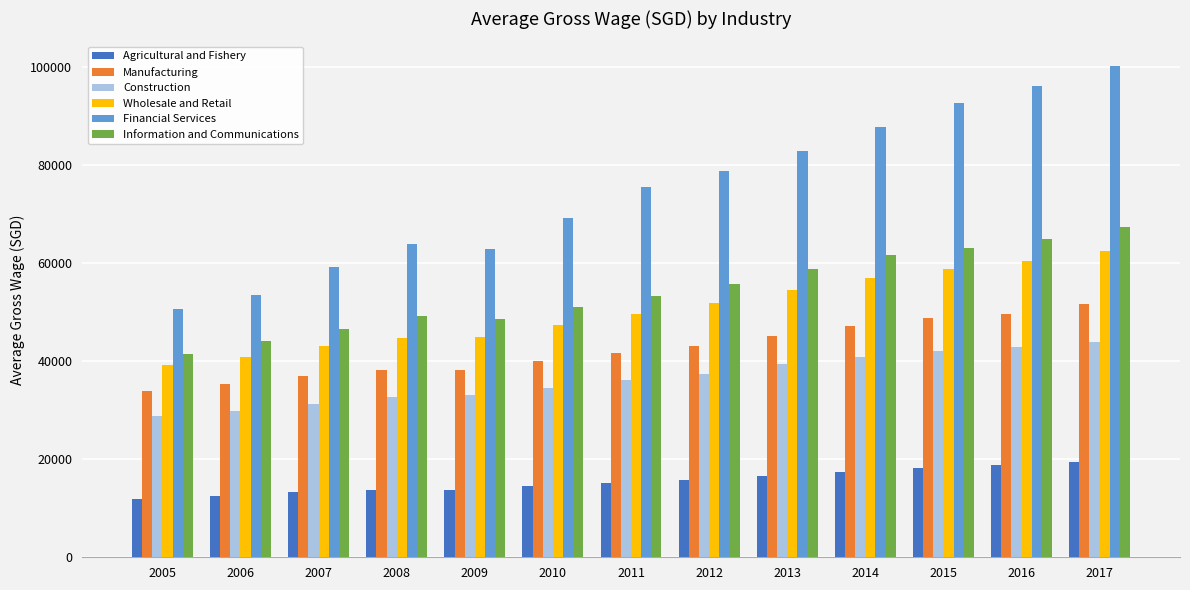

List the series in order of their peak value, lowest first.

Agricultural and Fishery, Construction, Manufacturing, Wholesale and Retail, Information and Communications, Financial Services